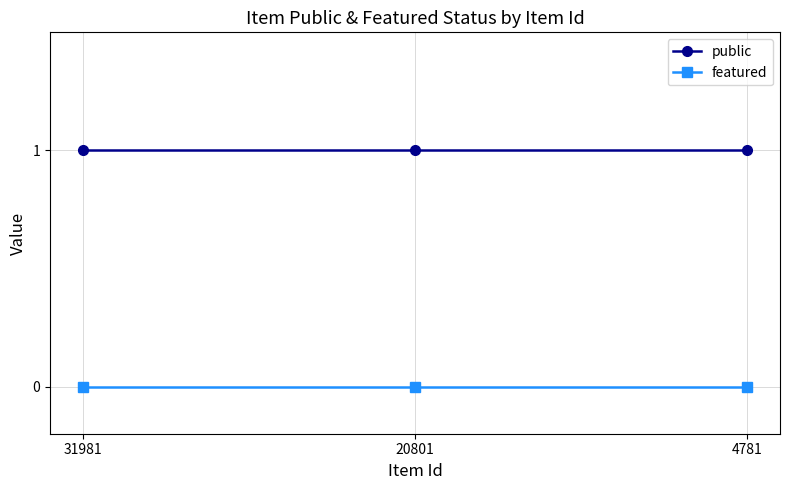

Is the value of public at 20801 greater than the value of featured at 4781?

Yes